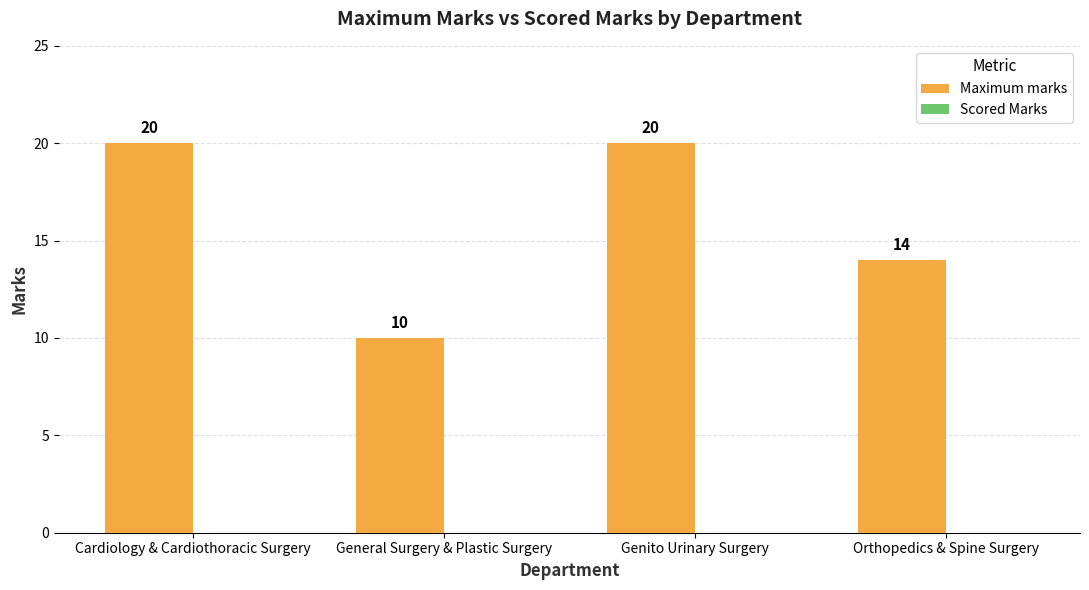

Which has a higher value, Cardiology & Cardiothoracic Surgery or General Surgery & Plastic Surgery?

Cardiology & Cardiothoracic Surgery